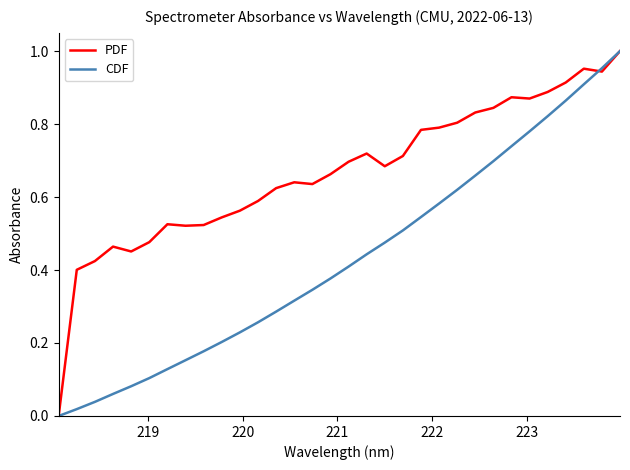

Rank the series by their average value, from lowest to highest.

CDF, PDF